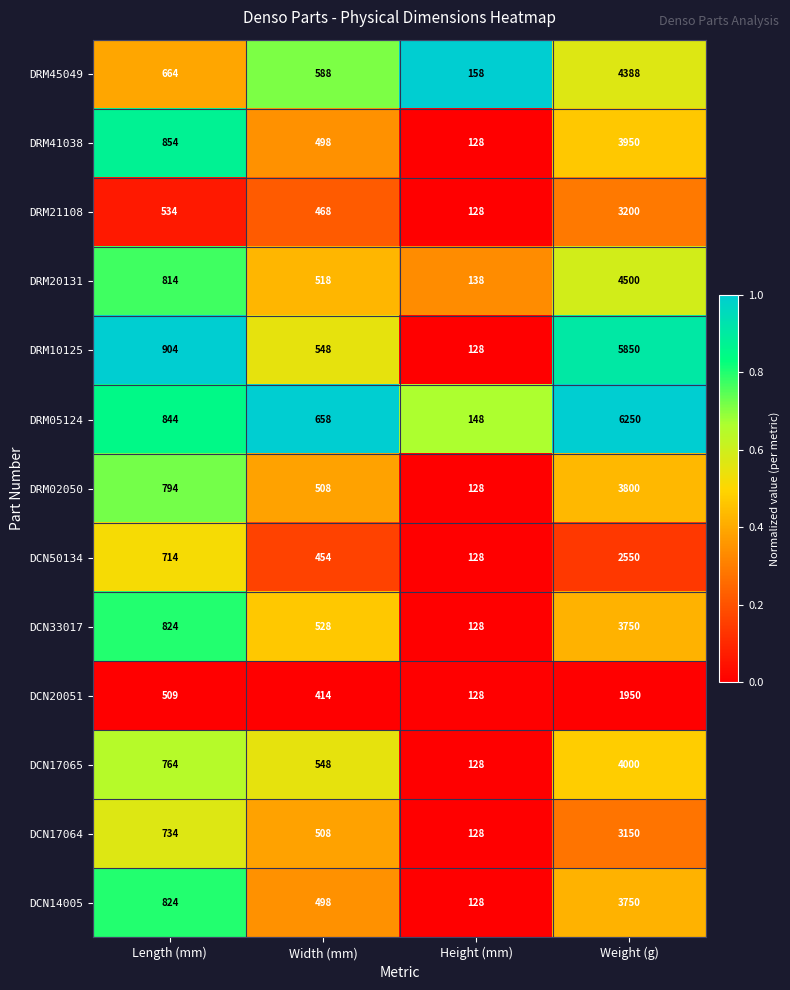

How many values in the DCN33017 series are below 824?

2